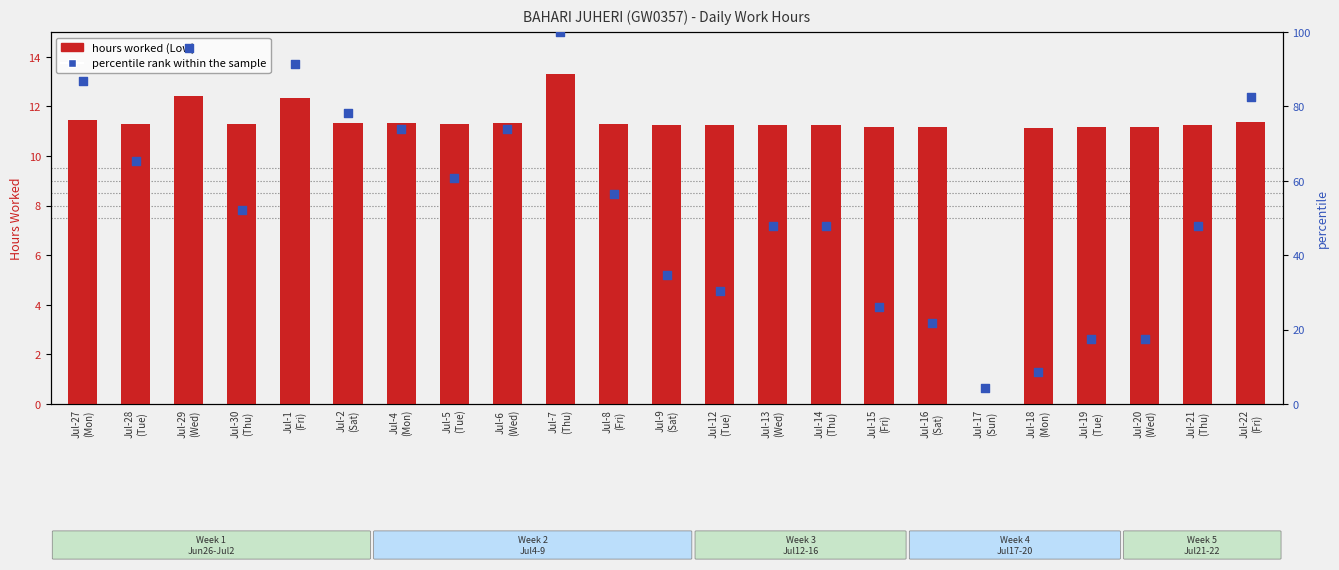

Which series contains the lowest Y value?

hours worked (Low)